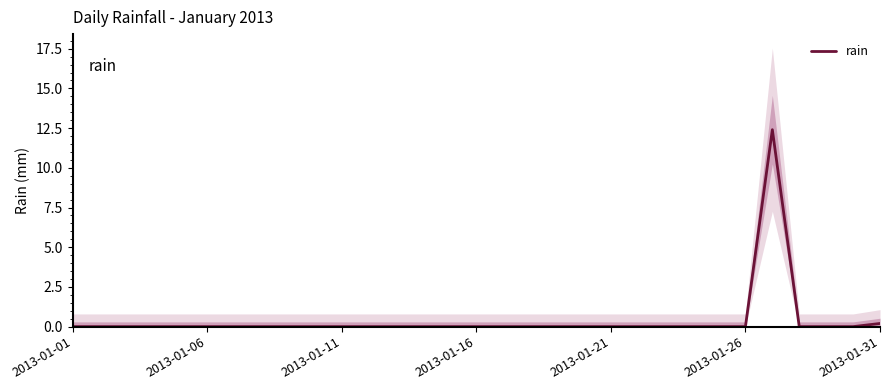

How many lines are shown in the chart?

1